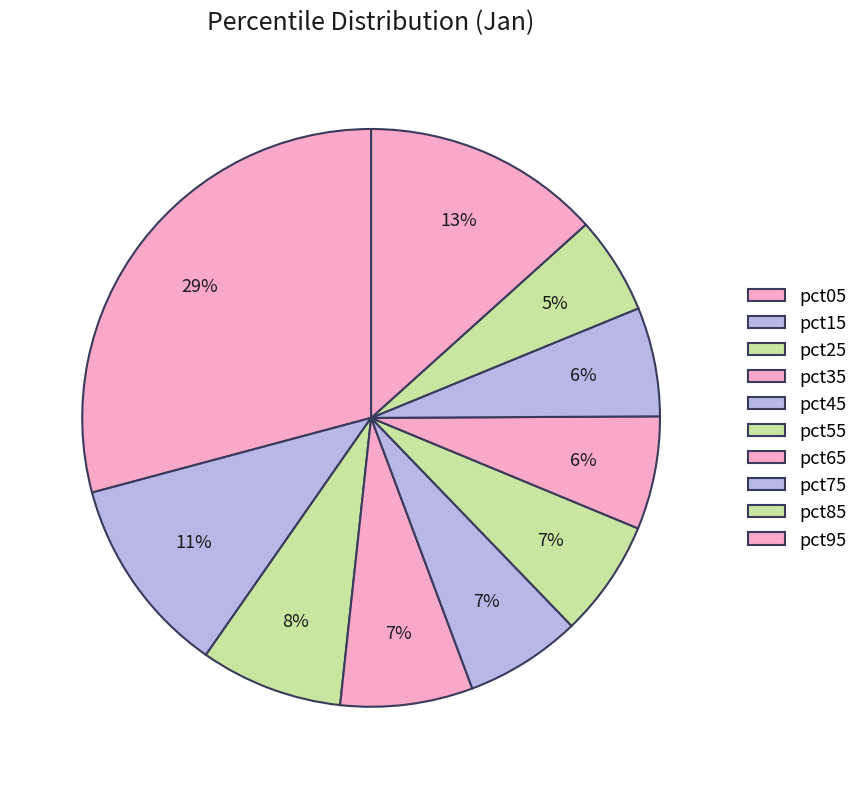

Which category has the smallest portion of the pie?

pct85